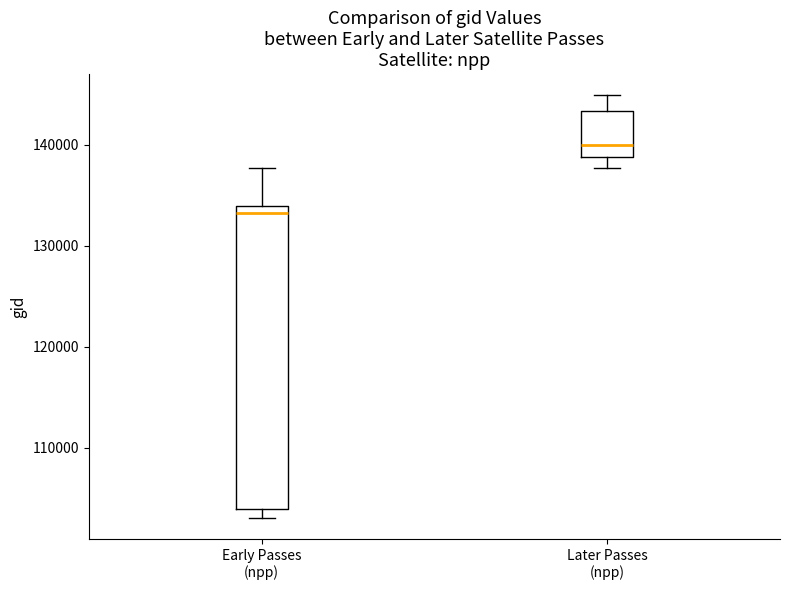

Which box has the highest median line?

Later Passes (npp)